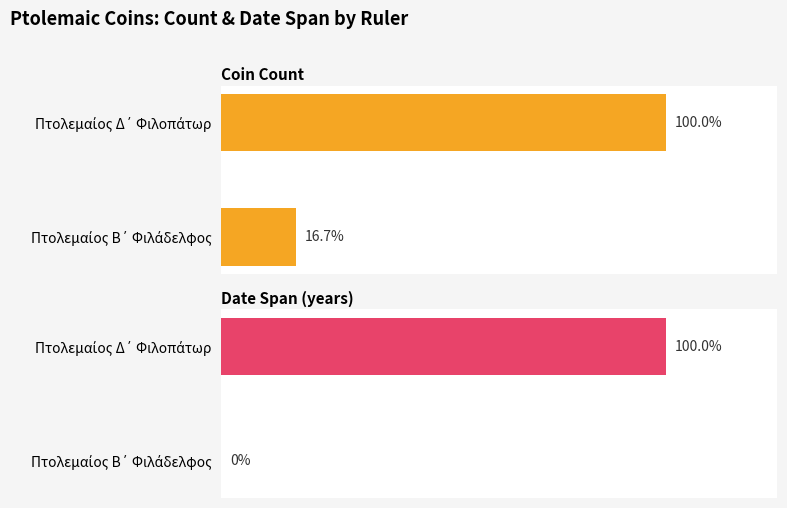

At which category does the chart reach its peak across all series?

Πτολεμαίος Δ΄ Φιλοπάτωρ